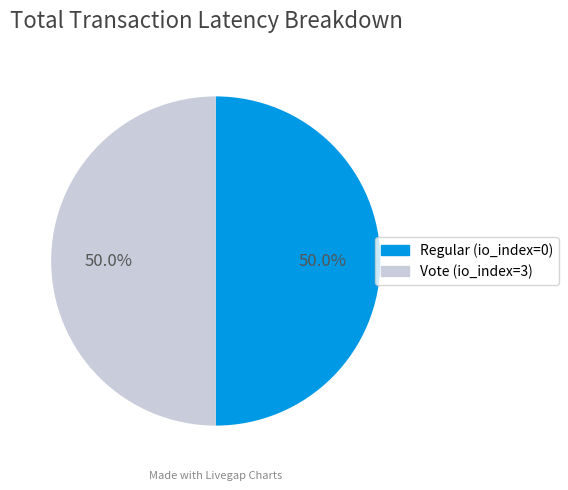

Count the number of slices in the pie.

2